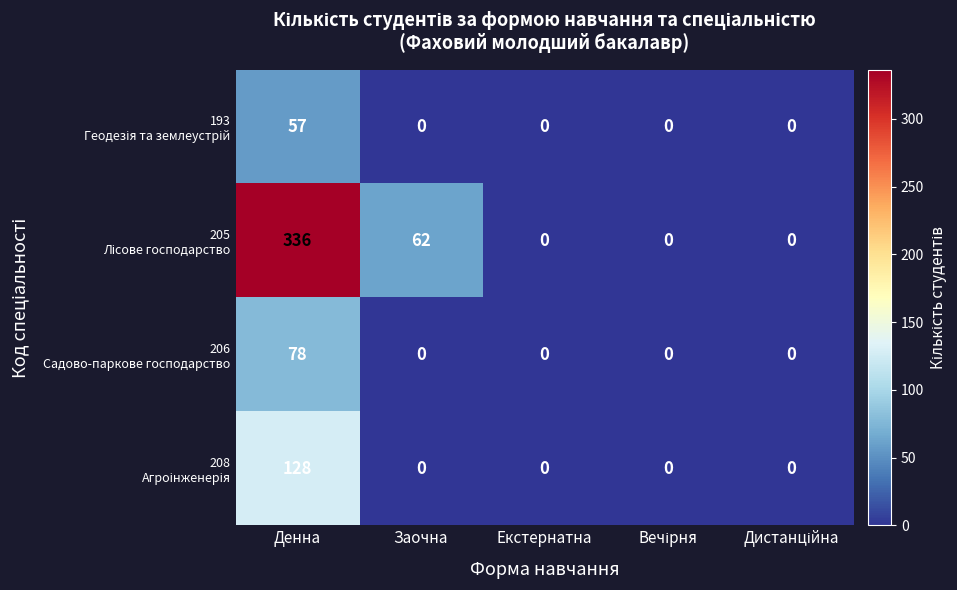

What is the spread (max minus min) of values at Денна?

279